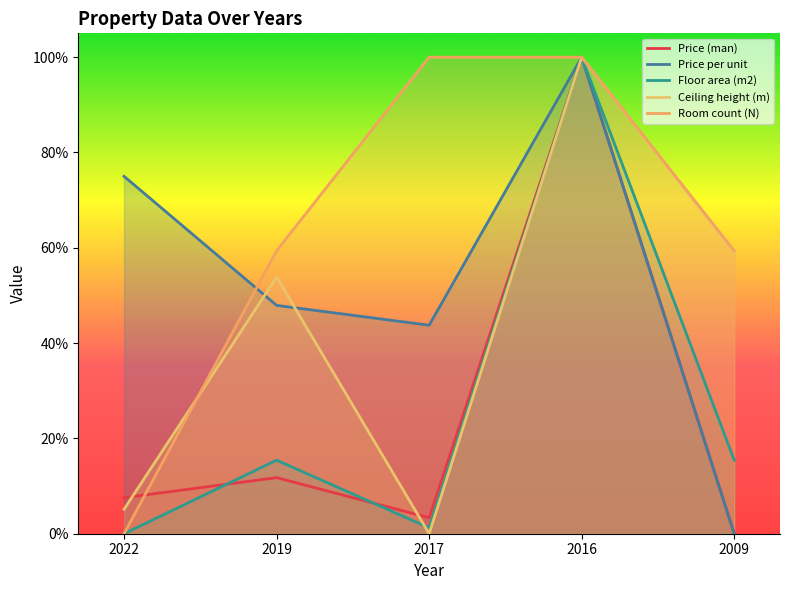

Reading left to right, what are all the values shown in this chart?

Price (man): 0.1	0.1	0.0	1.0	0.0
Price per unit: 0.8	0.5	0.4	1.0	0.0
Floor area (m2): 0.0	0.2	0.0	1.0	0.2
Ceiling height (m): 0.1	0.5	0.0	1.0	0.6
Room count (N): 0.0	0.6	1.0	1.0	0.6